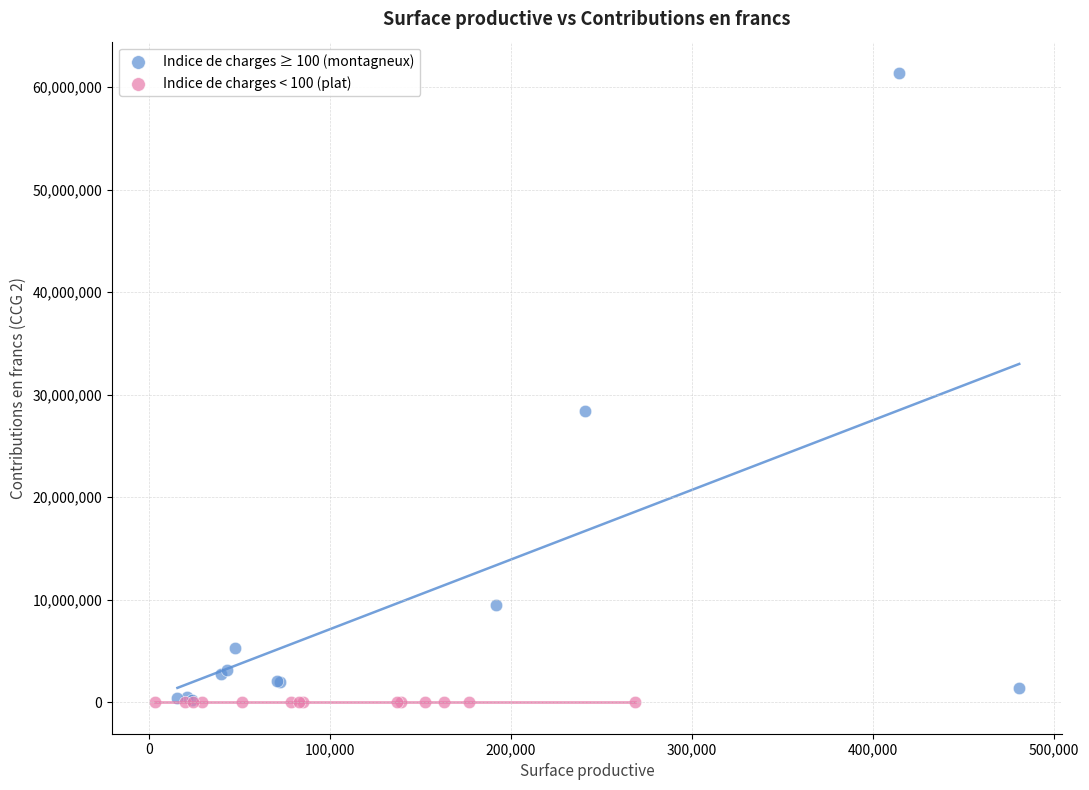

Which series reaches the maximum Y coordinate?

Indice de charges ≥ 100 (montagneux)